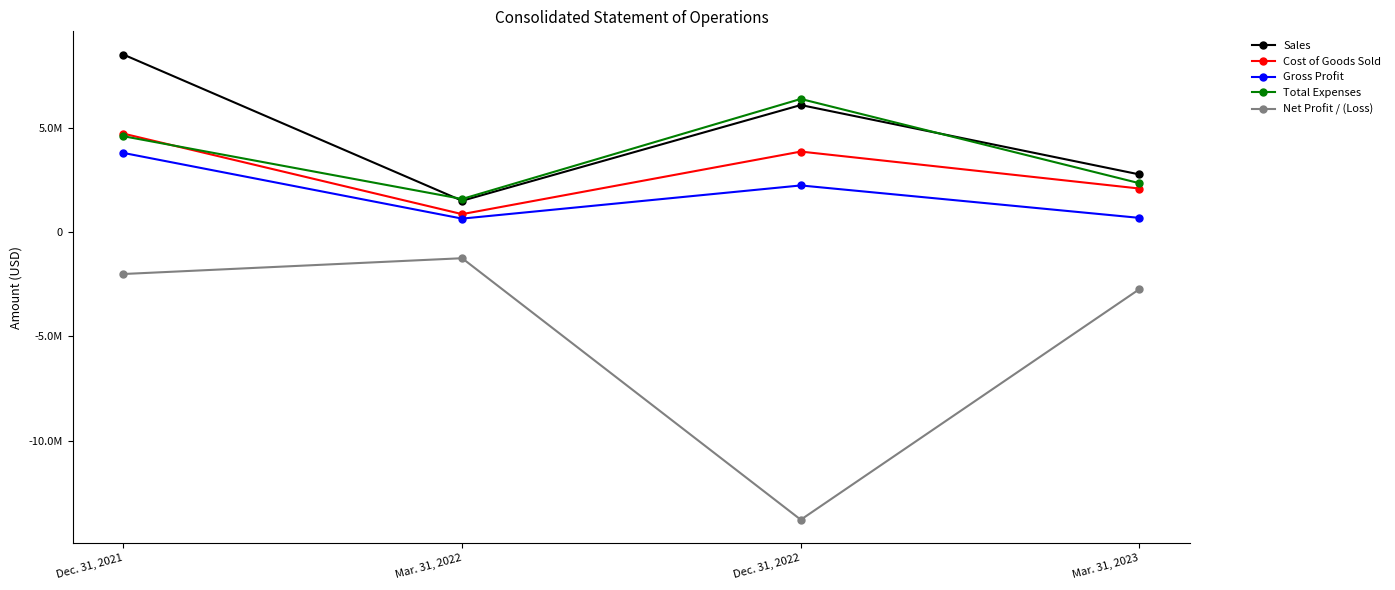

What is the difference between the highest and lowest values at Mar. 31, 2023?

5489745